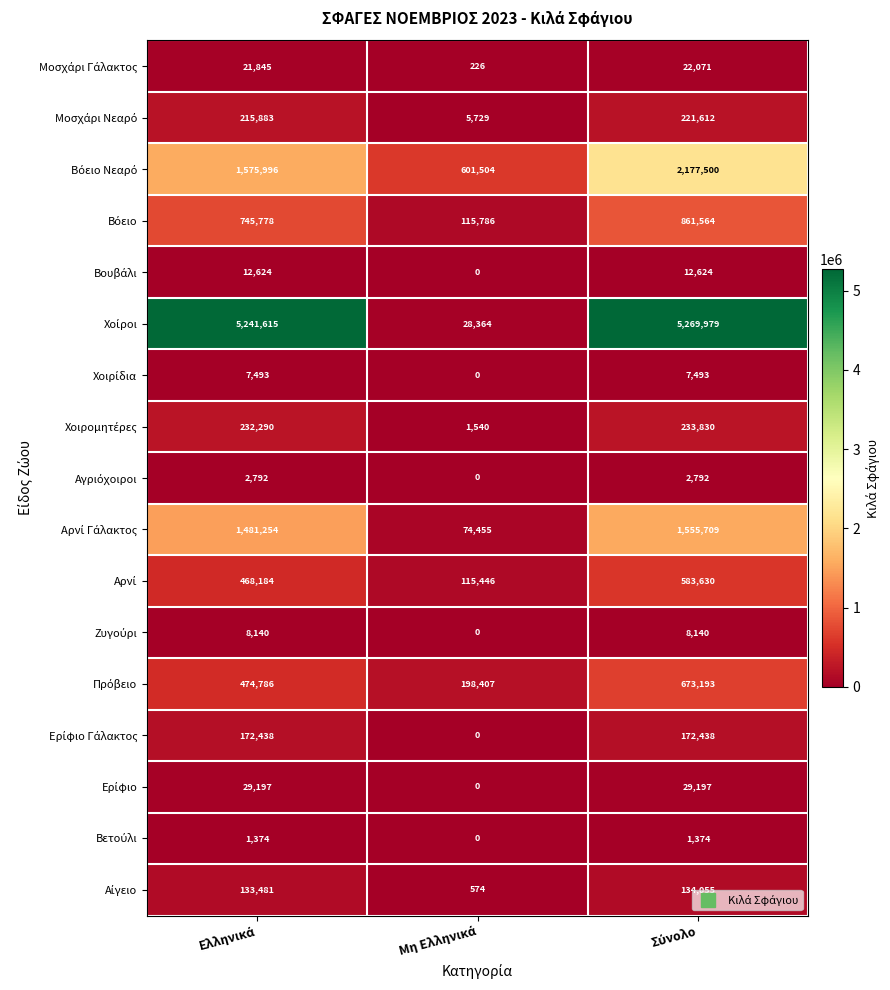

How many series are shown in this chart?

17